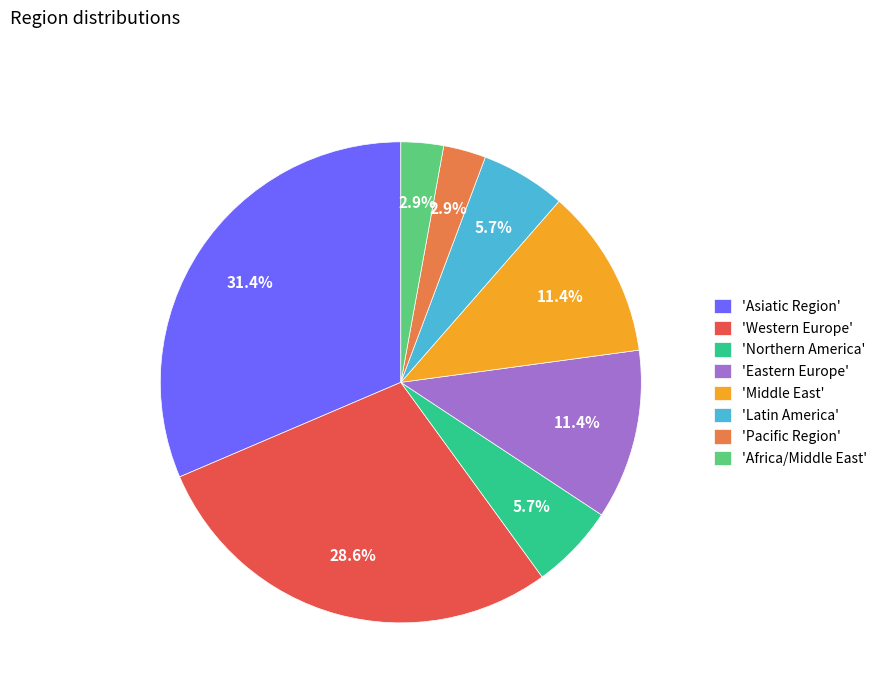

What is the total percentage of 'Asiatic Region' and 'Northern America'?

37.1%